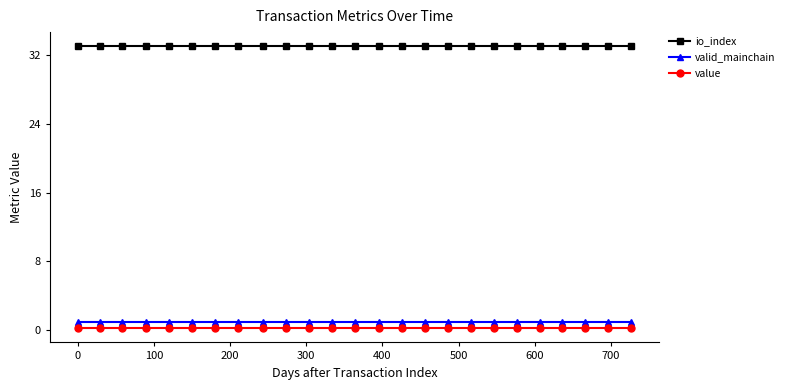

True or false: io_index and valid_mainchain intersect in this chart.

False